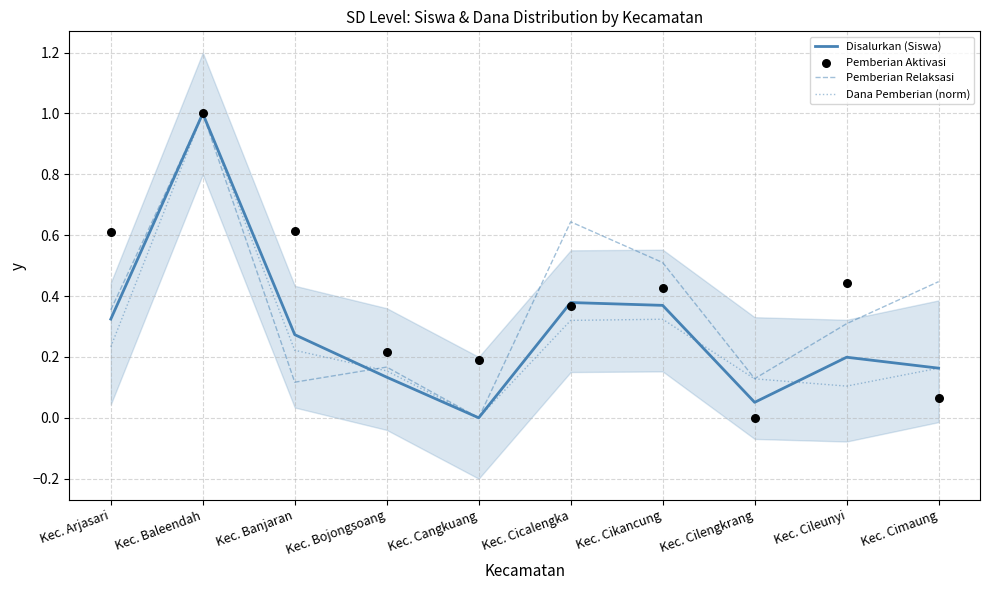

Which series has the largest total across all categories?

Pemberian Aktivasi